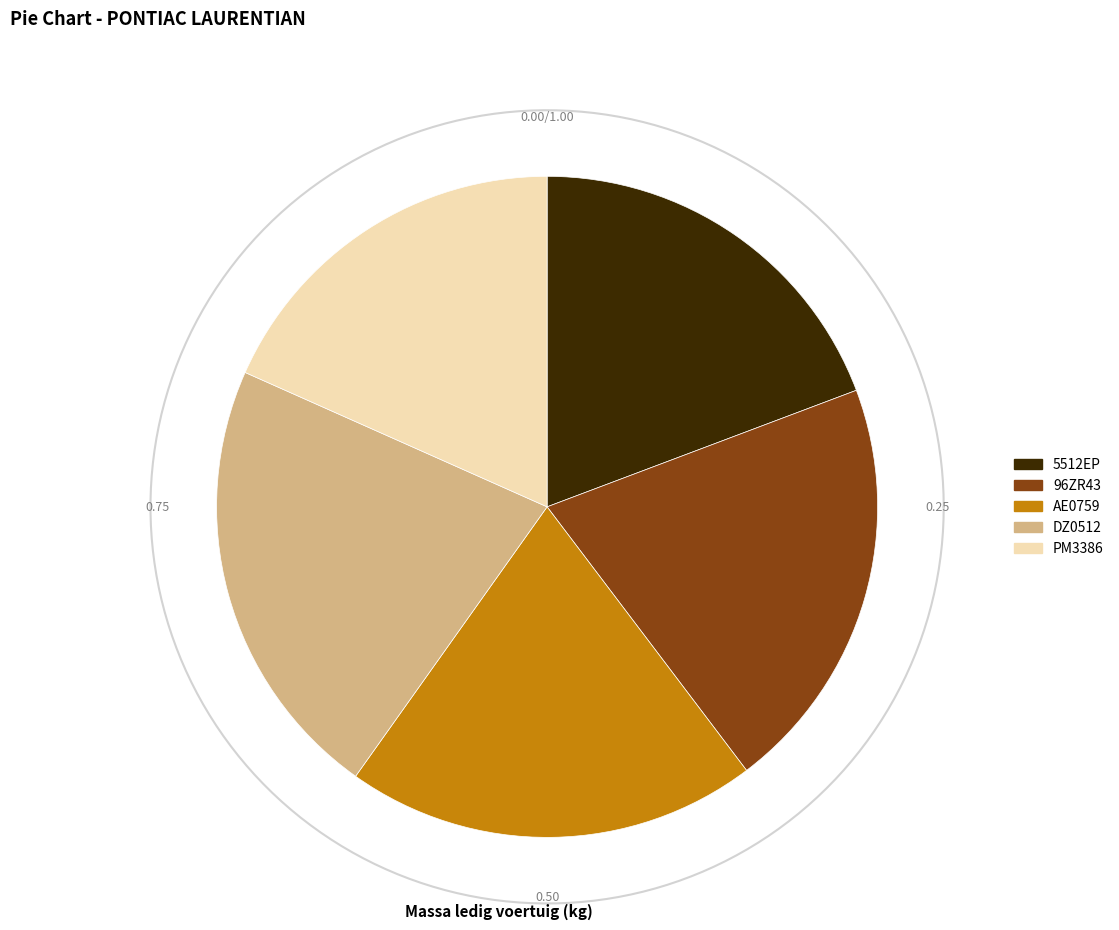

Which slice is the largest?

DZ0512